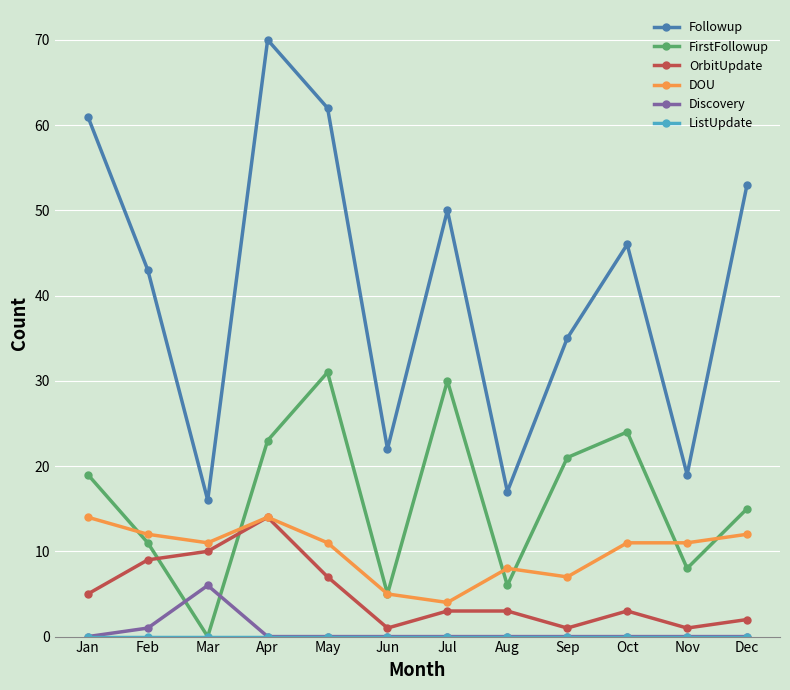

What value does the FirstFollowup series have at May?

31